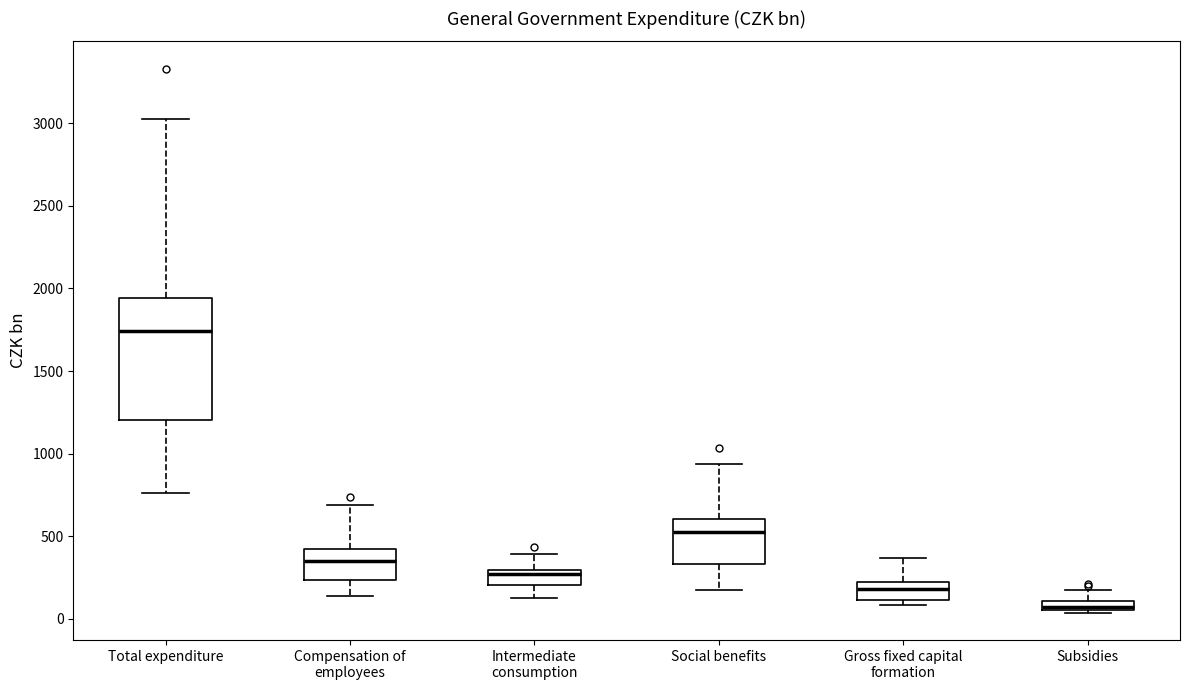

Which box is the tallest, from its lower edge to its upper edge?

Total expenditure